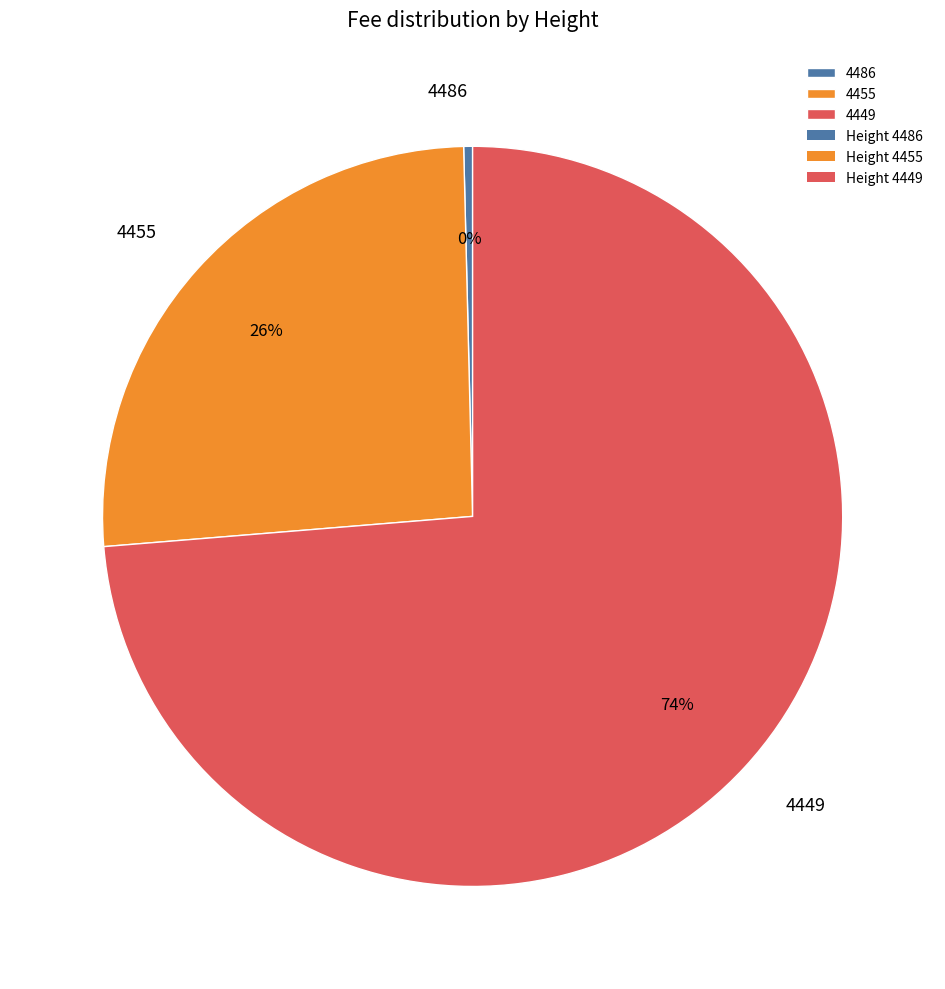

Between 4455 and 4449, which is larger?

4449